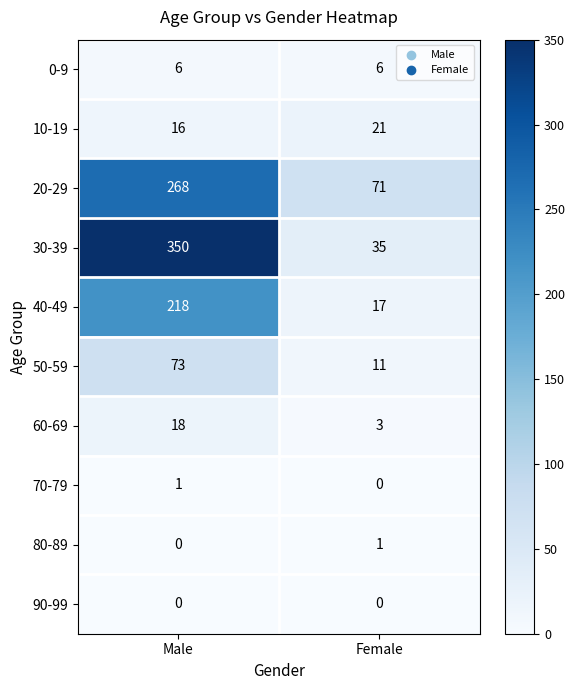

What is the minimum value for 50-59?

11